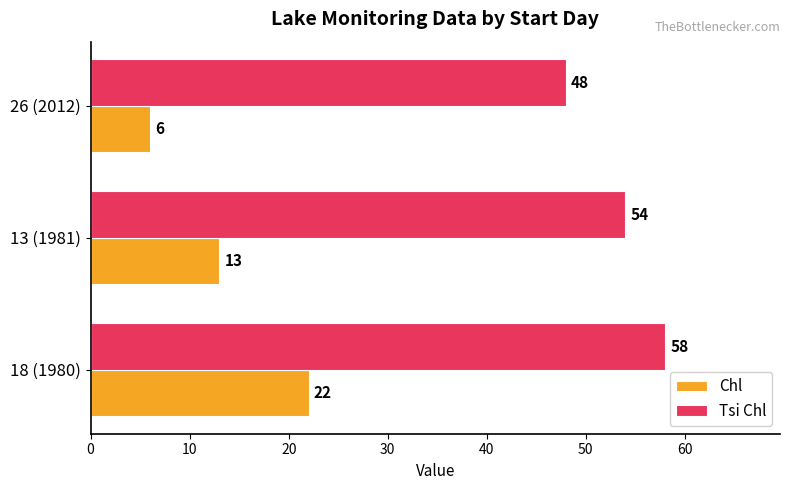

Which series has the largest range (max minus min)?

Chl